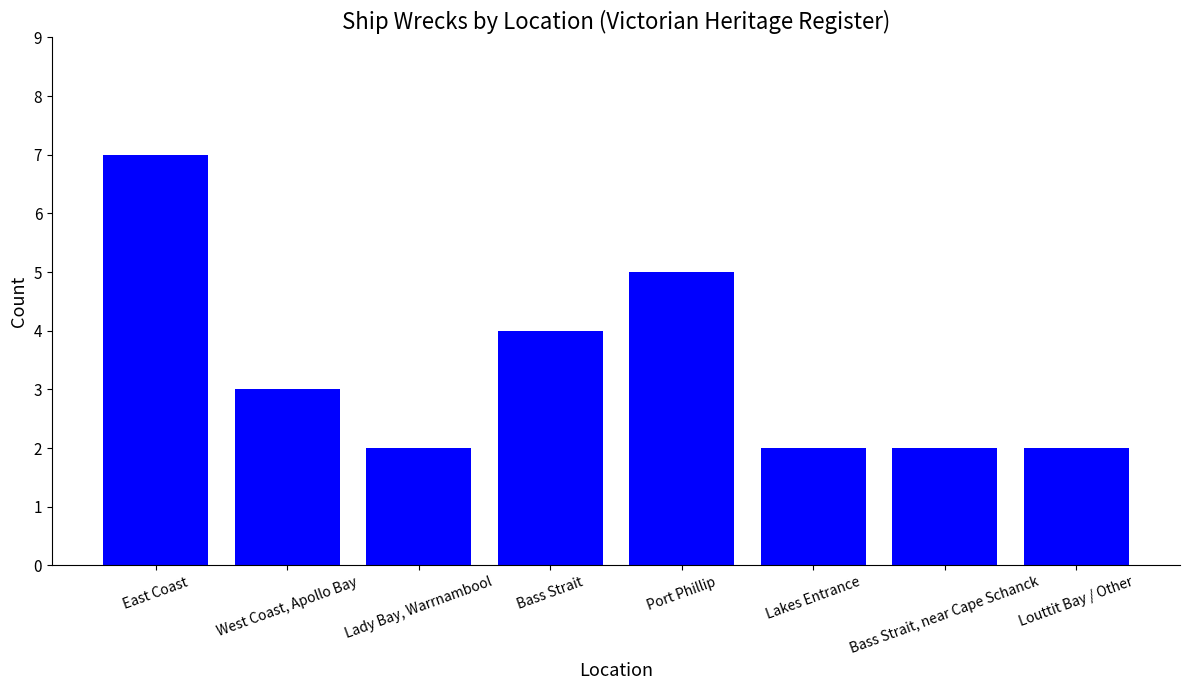

The chart shows a value of 2 at Lady Bay, Warrnambool. True or false?

True